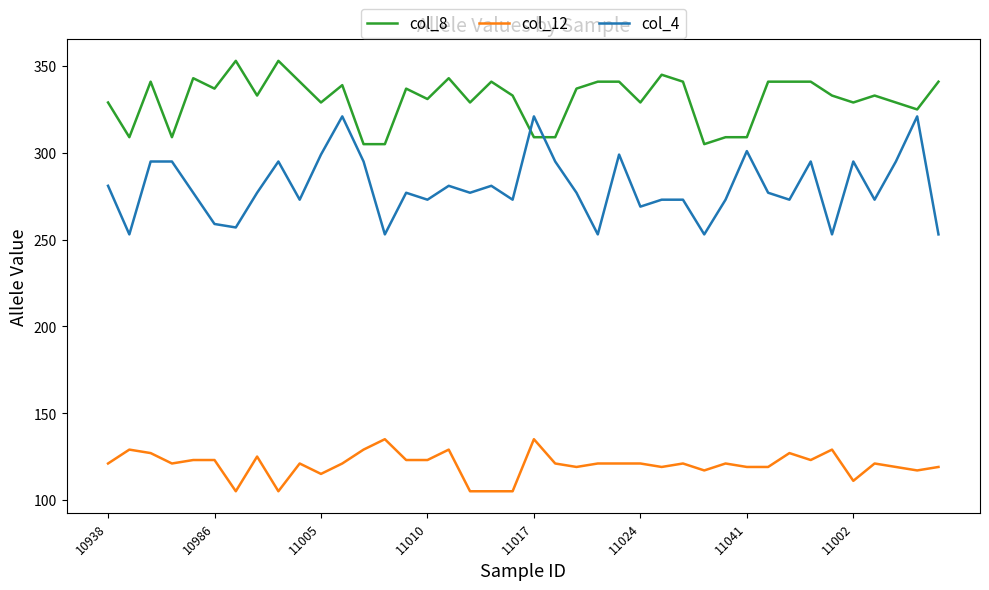

True or false: col_4 and col_12 cross at least once.

False